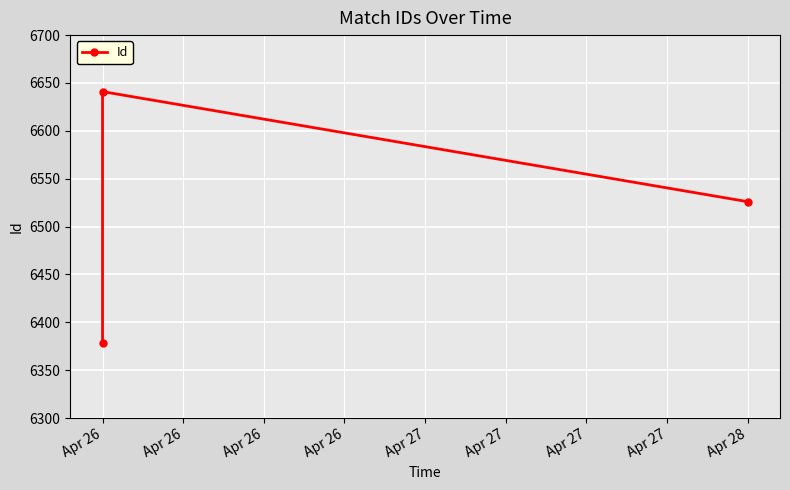

How many lines are shown in the chart?

1